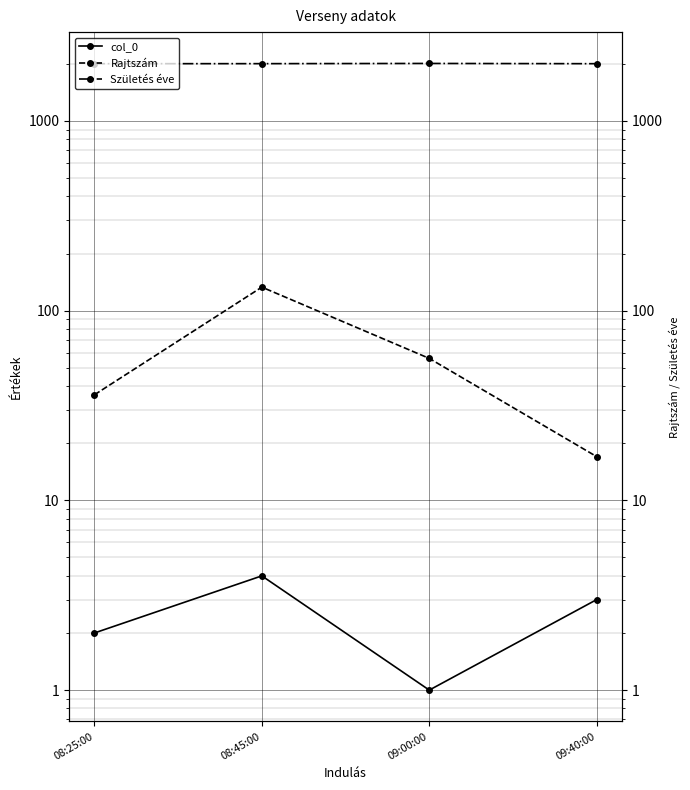

How many lines are shown in the chart?

3